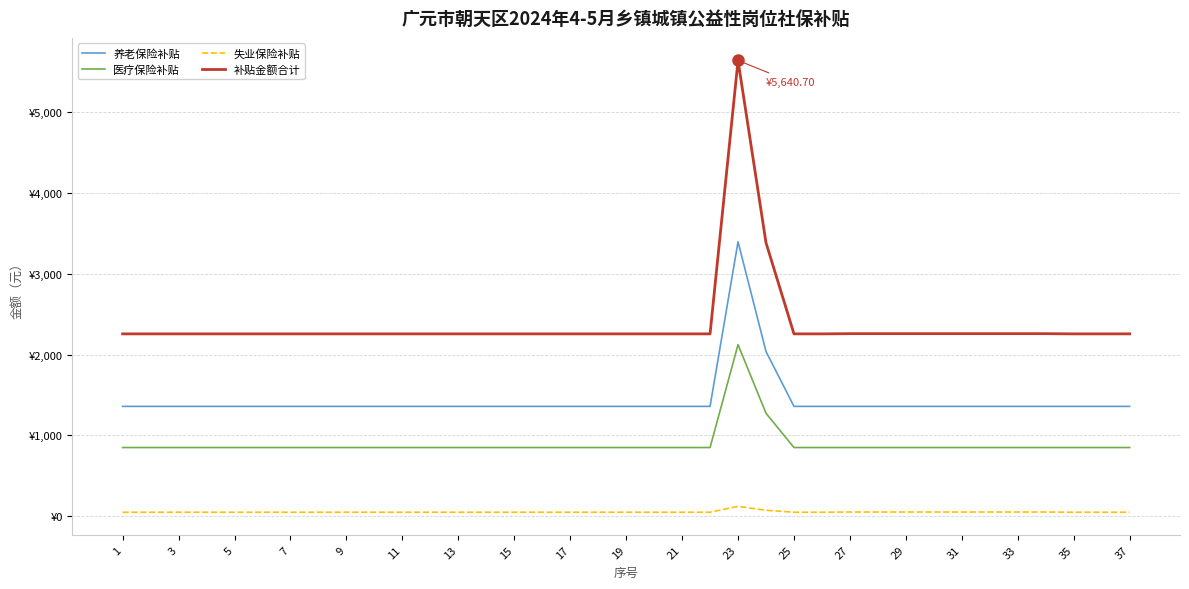

Does the chart have visible grid lines?

Yes